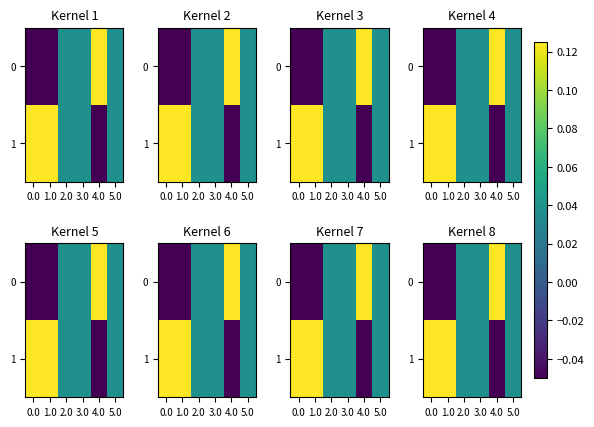

The 1 series shows 0.2 at 1.0. True or false?

False